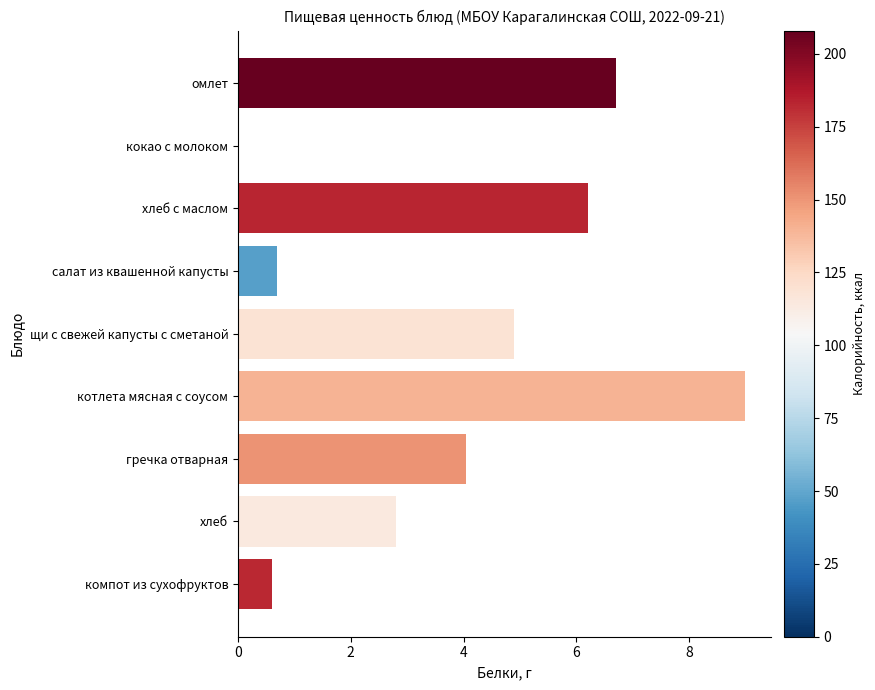

Between щи с свежей капусты с сметаной and котлета мясная с соусом, which is larger?

котлета мясная с соусом